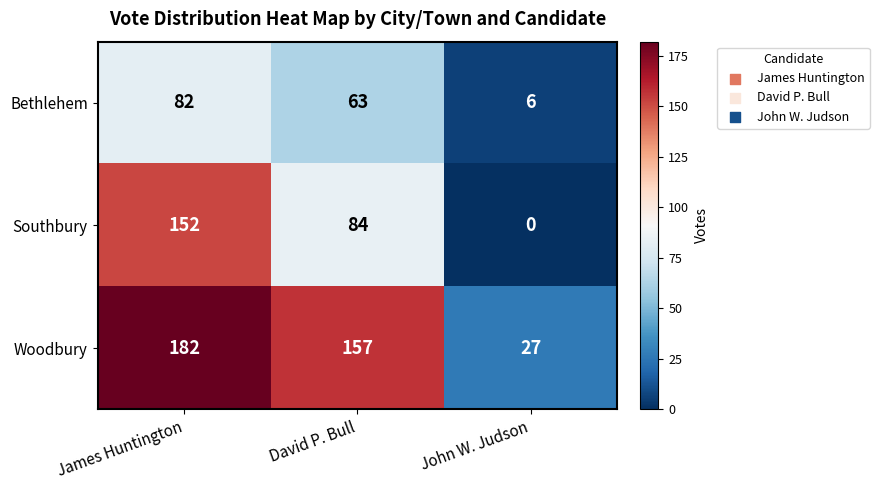

At David P. Bull, list the series in order from largest to smallest.

Woodbury, Southbury, Bethlehem